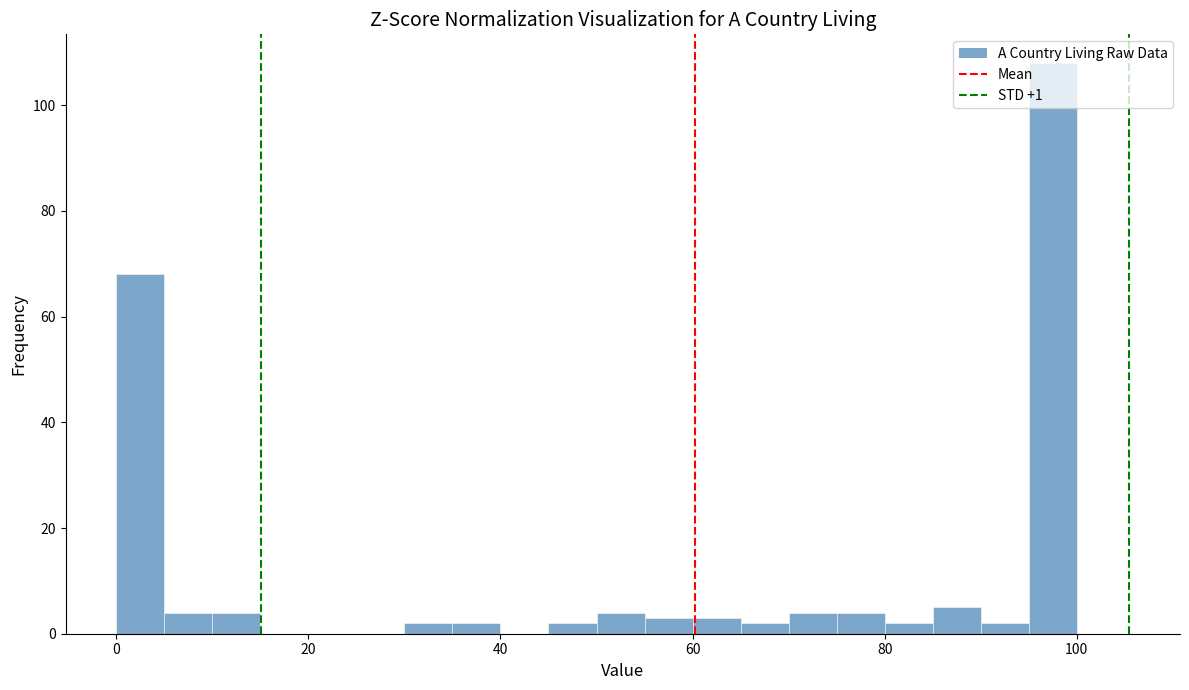

Around what value on the x-axis is the tallest bar? Give the approximate position of its centre, as read against the axis.

98